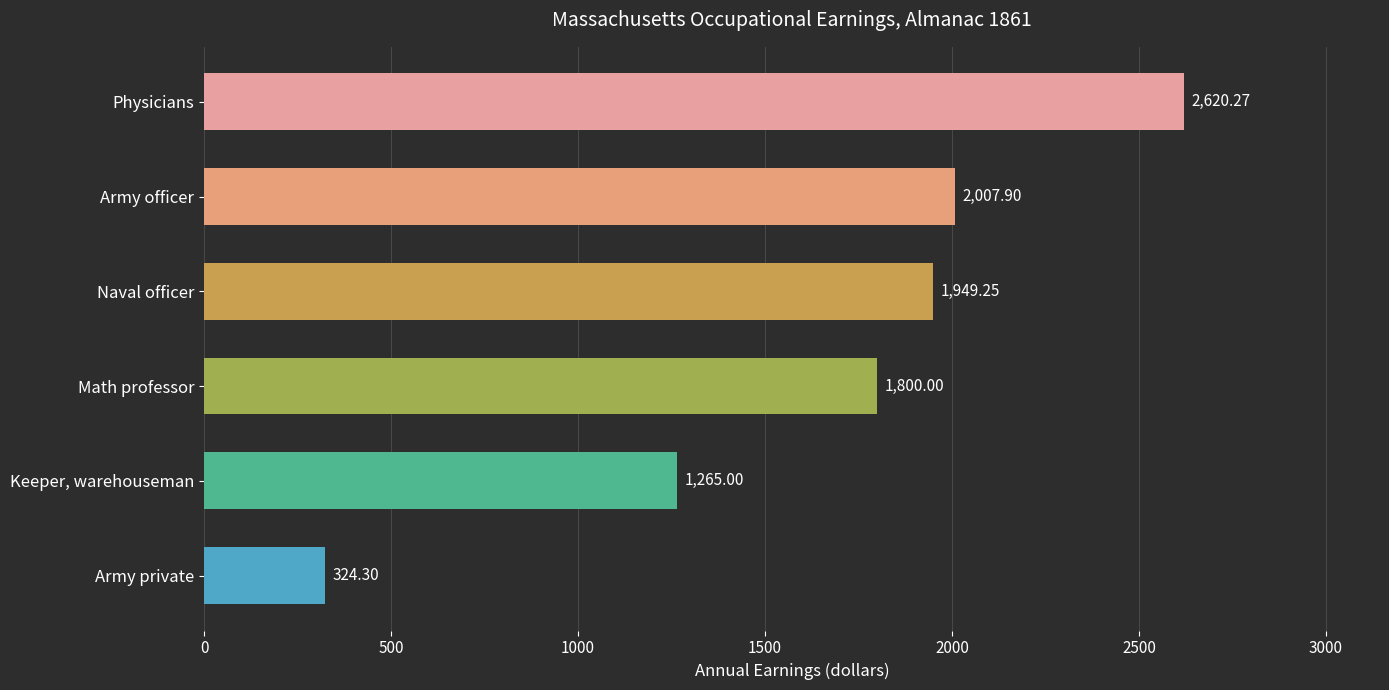

Which label corresponds to the smallest value in the chart?

Army private